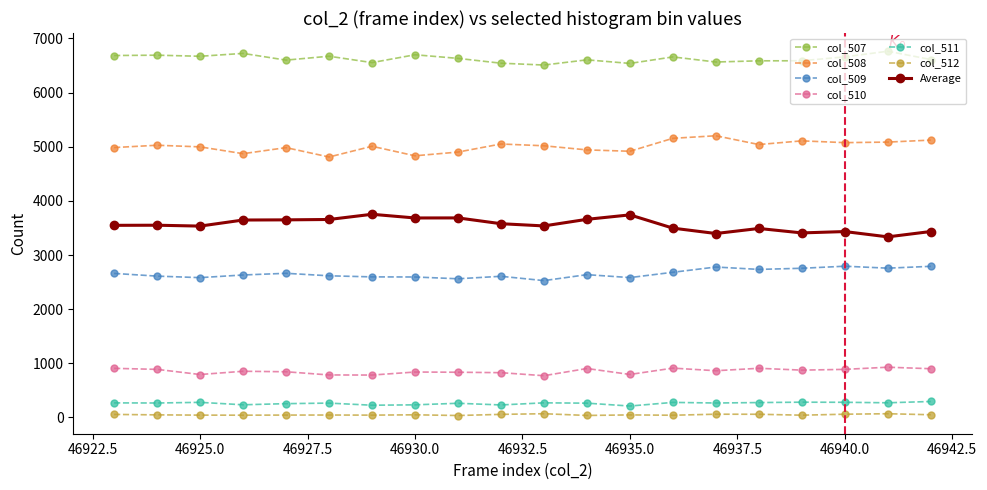

What is the sum of all col_509 values?

53155